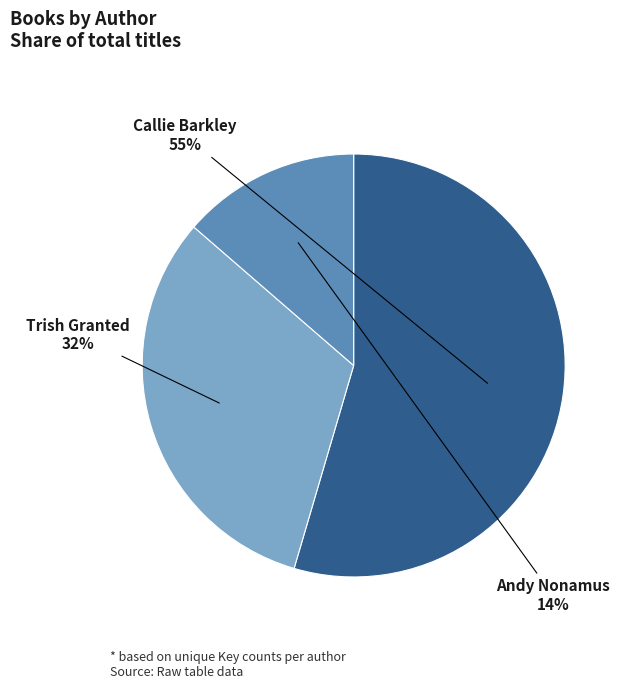

To the nearest percent, what is the combined percentage of Andy Nonamus and Callie Barkley?

68%